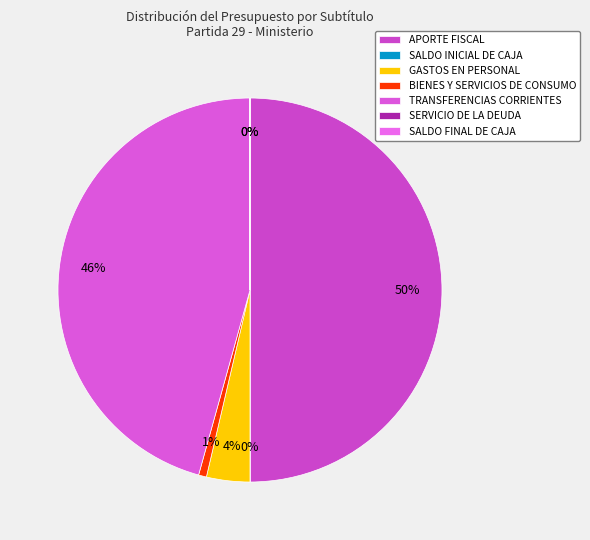

Rank the categories by value from lowest to highest.

SALDO INICIAL DE CAJA, SERVICIO DE LA DEUDA, SALDO FINAL DE CAJA, BIENES Y SERVICIOS DE CONSUMO, GASTOS EN PERSONAL, TRANSFERENCIAS CORRIENTES, APORTE FISCAL